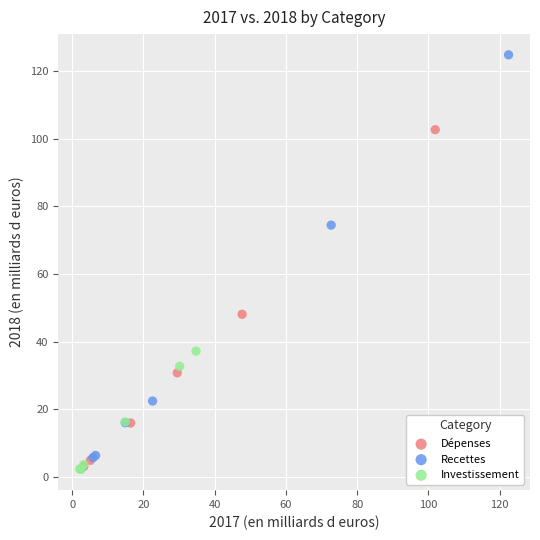

Which series reaches the maximum Y coordinate?

Recettes